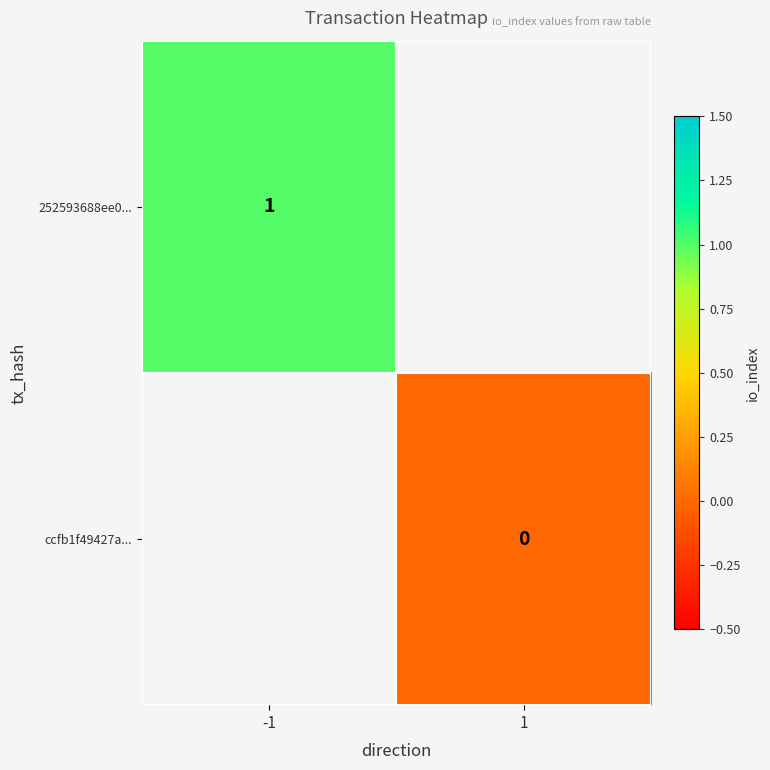

Is it true that 252593688ee0... equals 2 at -1?

False